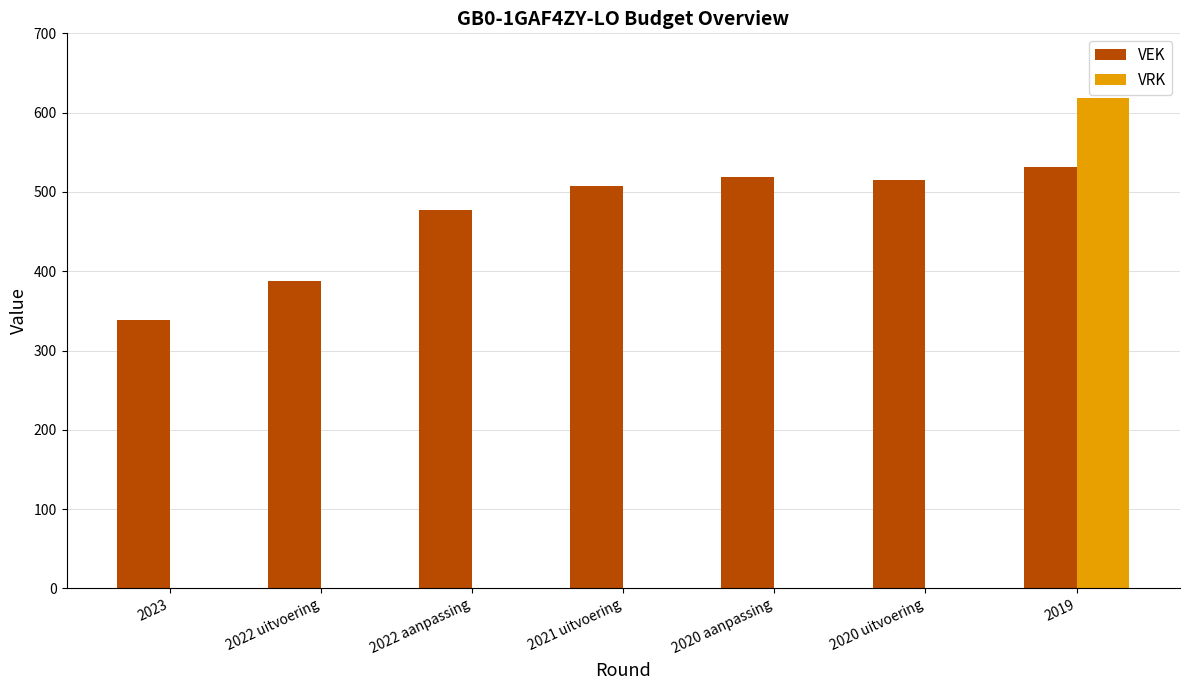

What are all the series names shown in the legend?

VEK, VRK